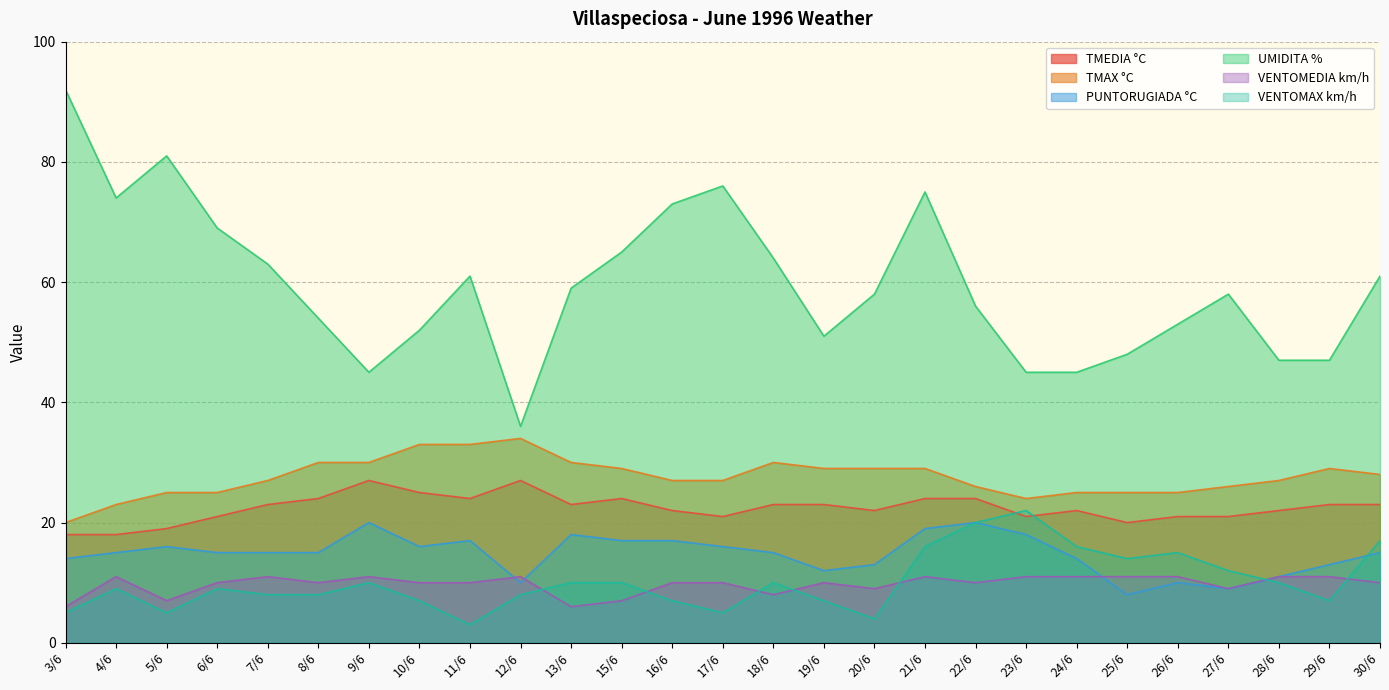

What is the difference between the PUNTORUGIADA °C values at 15/6 and 27/6?

8